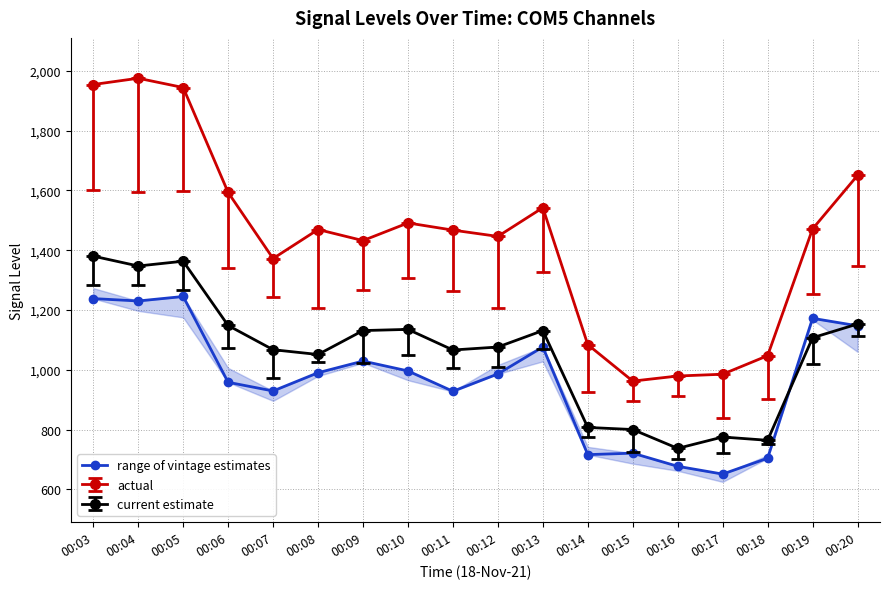

True or false: there are more than 0 points higher than both neighbors.

True